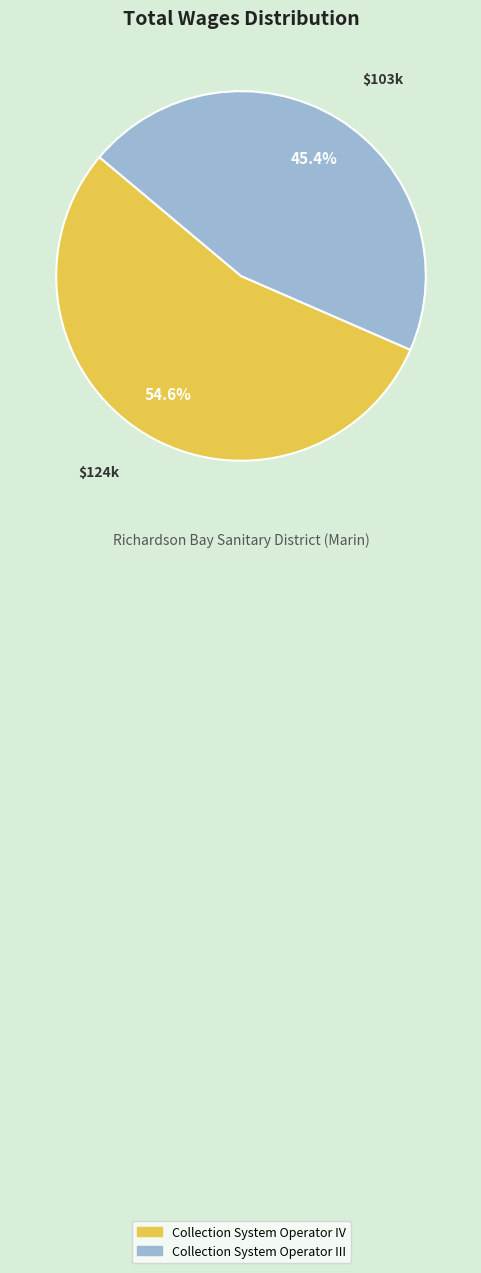

To the nearest percent, what portion does Collection System Operator IV represent?

55%